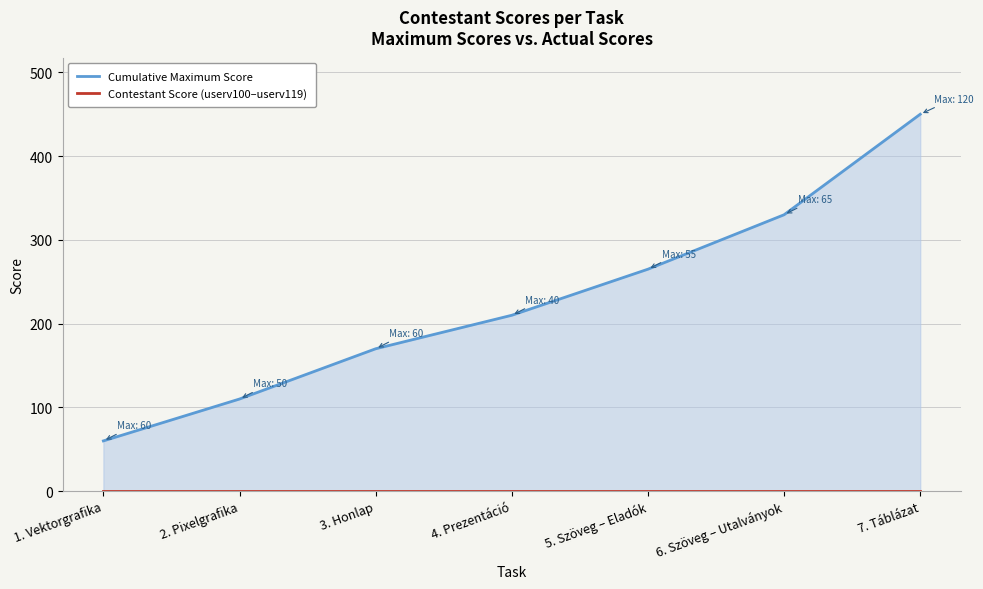

What are all the series names shown in the legend?

Cumulative Maximum Score, Contestant Score (userv100–userv119)